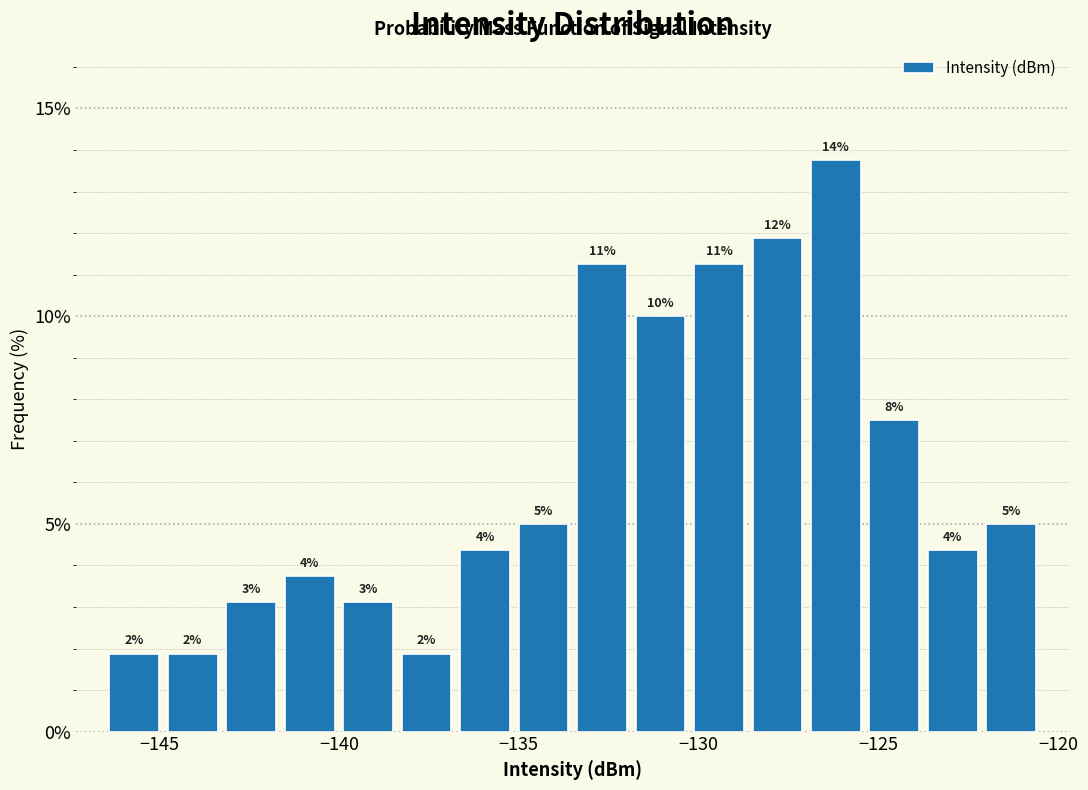

Read against the x-axis, roughly where is the centre of the tallest bar?

-126.0